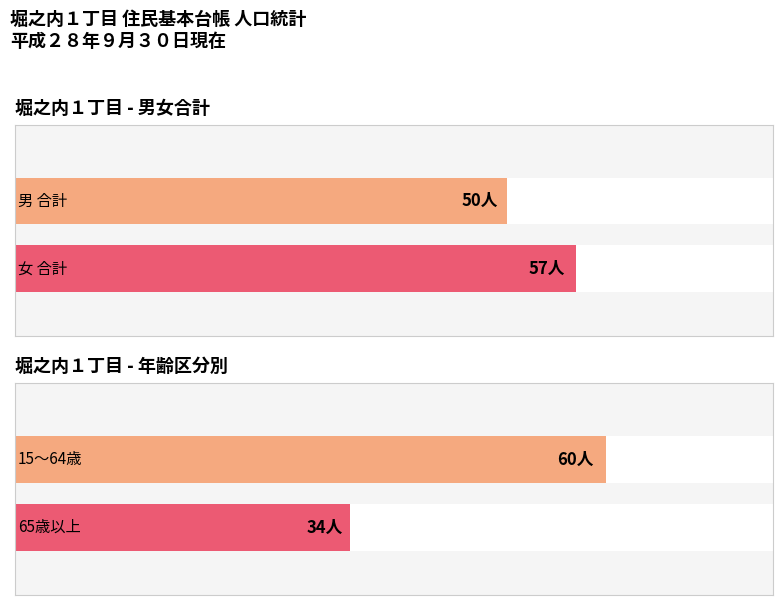

What is the difference between the maximum and second lowest values in the 女 series?

7